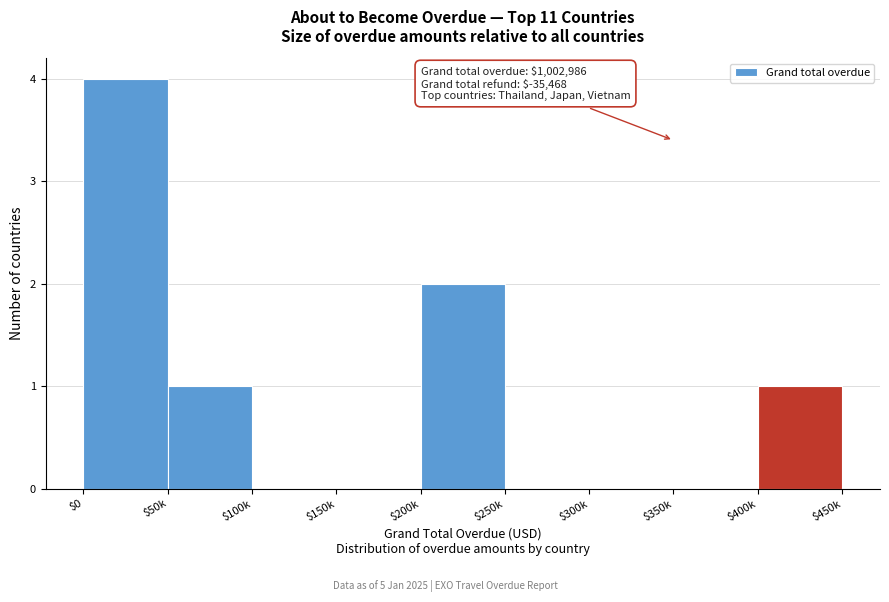

Is it true that the value at $100k is 2?

False